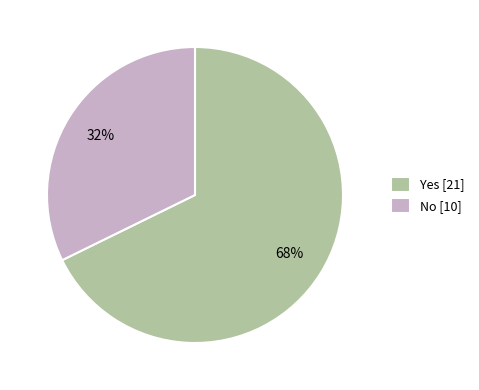

How many slices are in this pie chart?

2